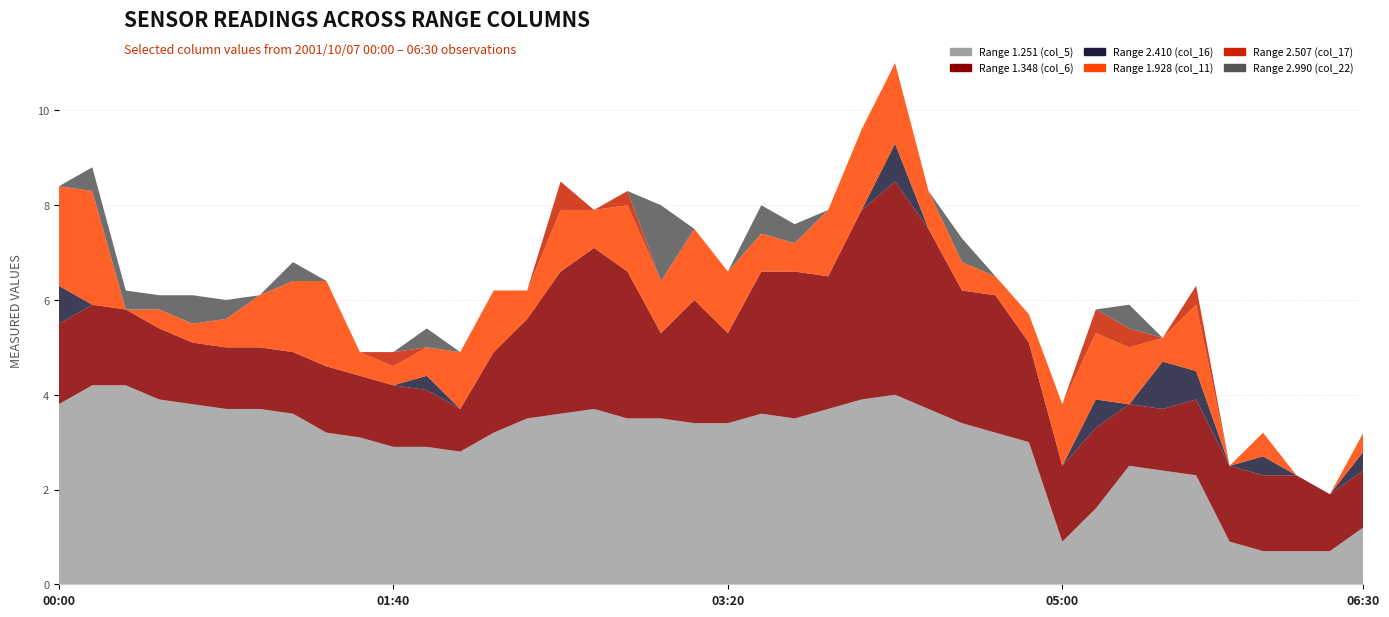

Reading right to left, extract all data points from this chart.

col_5 (1.251): 06:30=1.2	06:20=0.7	06:10=0.7	06:00=0.7	05:50=0.9	05:40=2.3	05:30=2.4	05:20=2.5	05:10=1.6	05:00=0.9	04:50=3.0	04:40=3.2	04:30=3.4	04:20=3.7	04:10=4.0	04:00=3.9	03:50=3.7	03:40=3.5	03:30=3.6	03:20=3.4	03:10=3.4	03:00=3.5	02:50=3.5	02:40=3.7	02:30=3.6	02:20=3.5	02:10=3.2	02:00=2.8	01:50=2.9	01:40=2.9	01:30=3.1	01:20=3.2	01:10=3.6	01:00=3.7	00:50=3.7	00:40=3.8	00:30=3.9	00:20=4.2	00:10=4.2	00:00=3.8
col_6 (1.348): 06:30=1.2	06:20=1.2	06:10=1.6	06:00=1.6	05:50=1.6	05:40=1.6	05:30=1.3	05:20=1.3	05:10=1.7	05:00=1.6	04:50=2.1	04:40=2.9	04:30=2.8	04:20=3.8	04:10=4.5	04:00=4.0	03:50=2.8	03:40=3.1	03:30=3.0	03:20=1.9	03:10=2.6	03:00=1.8	02:50=3.1	02:40=3.4	02:30=3.0	02:20=2.1	02:10=1.7	02:00=0.9	01:50=1.2	01:40=1.3	01:30=1.3	01:20=1.4	01:10=1.3	01:00=1.3	00:50=1.3	00:40=1.3	00:30=1.5	00:20=1.6	00:10=1.7	00:00=1.7
col_16 (2.410): 06:30=0.4	06:20=0.0	06:10=0.0	06:00=0.4	05:50=0.0	05:40=0.6	05:30=1.0	05:20=0.0	05:10=0.6	05:00=0.0	04:50=0.0	04:40=0.0	04:30=0.0	04:20=0.0	04:10=0.8	04:00=0.0	03:50=0.0	03:40=0.0	03:30=0.0	03:20=0.0	03:10=0.0	03:00=0.0	02:50=0.0	02:40=0.0	02:30=0.0	02:20=0.0	02:10=0.0	02:00=0.0	01:50=0.3	01:40=0.0	01:30=0.0	01:20=0.0	01:10=0.0	01:00=0.0	00:50=0.0	00:40=0.0	00:30=0.0	00:20=0.0	00:10=0.0	00:00=0.8
col_11 (1.928): 06:30=0.4	06:20=0.0	06:10=0.0	06:00=0.5	05:50=0.0	05:40=1.4	05:30=0.5	05:20=1.2	05:10=1.4	05:00=1.3	04:50=0.6	04:40=0.4	04:30=0.6	04:20=0.8	04:10=1.7	04:00=1.7	03:50=1.4	03:40=0.6	03:30=0.8	03:20=1.3	03:10=1.5	03:00=1.1	02:50=1.4	02:40=0.8	02:30=1.3	02:20=0.6	02:10=1.3	02:00=1.2	01:50=0.6	01:40=0.4	01:30=0.5	01:20=1.8	01:10=1.5	01:00=1.1	00:50=0.6	00:40=0.4	00:30=0.4	00:20=0.0	00:10=2.4	00:00=2.1
col_17 (2.507): 06:30=0.0	06:20=0.0	06:10=0.0	06:00=0.0	05:50=0.0	05:40=0.4	05:30=0.0	05:20=0.4	05:10=0.5	05:00=0.0	04:50=0.0	04:40=0.0	04:30=0.0	04:20=0.0	04:10=0.0	04:00=0.0	03:50=0.0	03:40=0.0	03:30=0.0	03:20=0.0	03:10=0.0	03:00=0.0	02:50=0.3	02:40=0.0	02:30=0.6	02:20=0.0	02:10=0.0	02:00=0.0	01:50=0.0	01:40=0.3	01:30=0.0	01:20=0.0	01:10=0.0	01:00=0.0	00:50=0.0	00:40=0.0	00:30=0.0	00:20=0.0	00:10=0.0	00:00=0.0
col_22 (2.990): 06:30=0.0	06:20=0.0	06:10=0.0	06:00=0.0	05:50=0.0	05:40=0.0	05:30=0.0	05:20=0.5	05:10=0.0	05:00=0.0	04:50=0.0	04:40=0.0	04:30=0.5	04:20=0.0	04:10=0.0	04:00=0.0	03:50=0.0	03:40=0.4	03:30=0.6	03:20=0.0	03:10=0.0	03:00=1.6	02:50=0.0	02:40=0.0	02:30=0.0	02:20=0.0	02:10=0.0	02:00=0.0	01:50=0.4	01:40=0.0	01:30=0.0	01:20=0.0	01:10=0.4	01:00=0.0	00:50=0.4	00:40=0.6	00:30=0.3	00:20=0.4	00:10=0.5	00:00=0.0